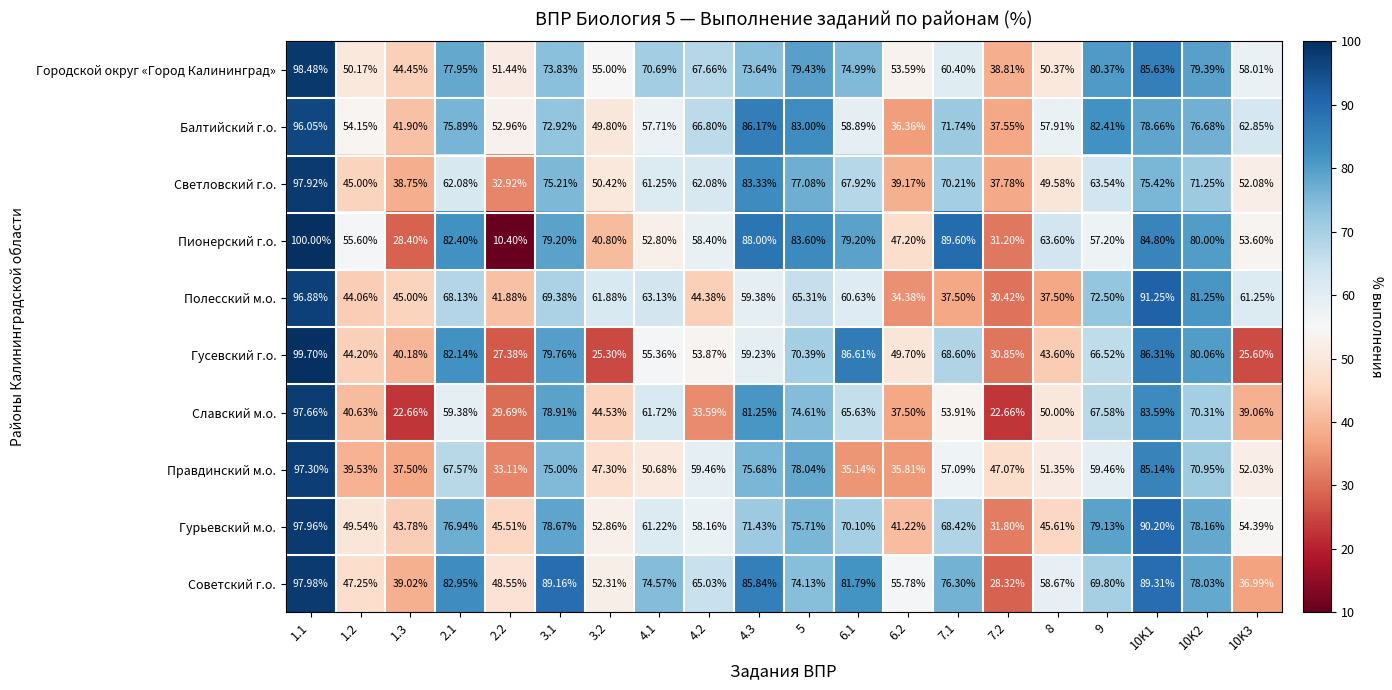

Rank the series at 2.2 from lowest to highest value.

Пионерский г.о., Гусевский г.о., Славский м.о., Светловский г.о., Правдинский м.о., Полесский м.о., Гурьевский м.о., Советский г.о., Городской округ «Город Калининград», Балтийский г.о.